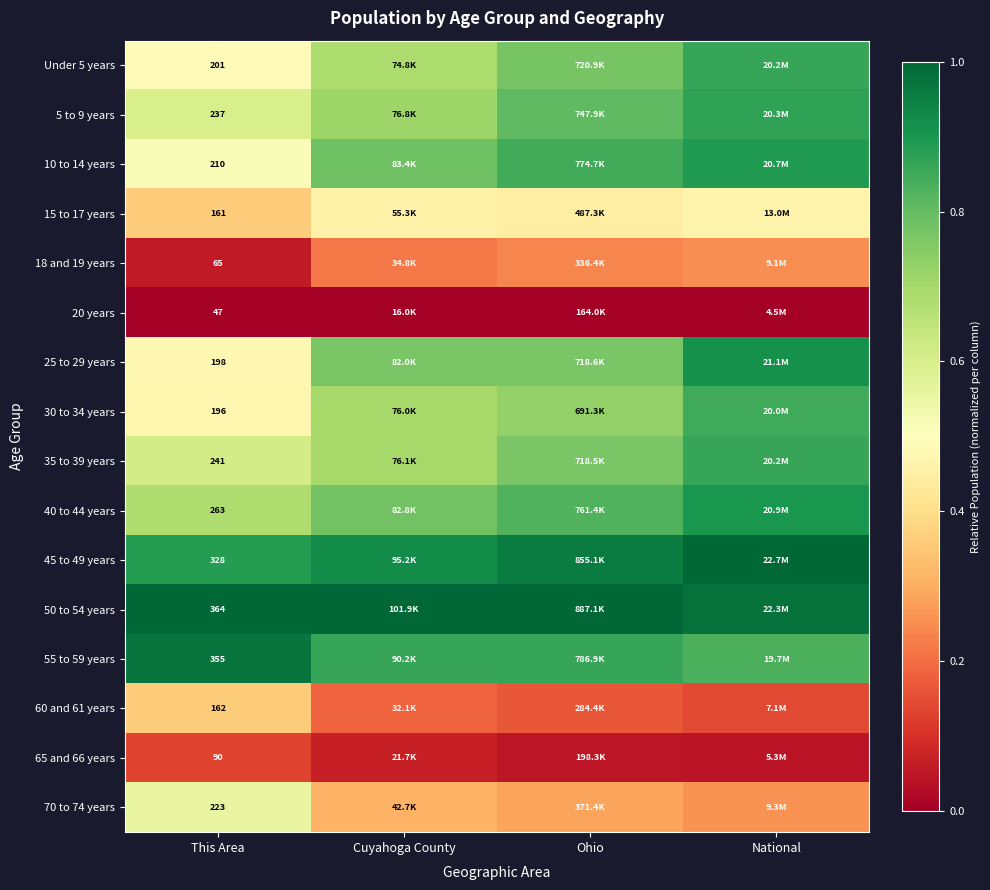

The value of Under 5 years at Ohio is 1.1. True or false?

False